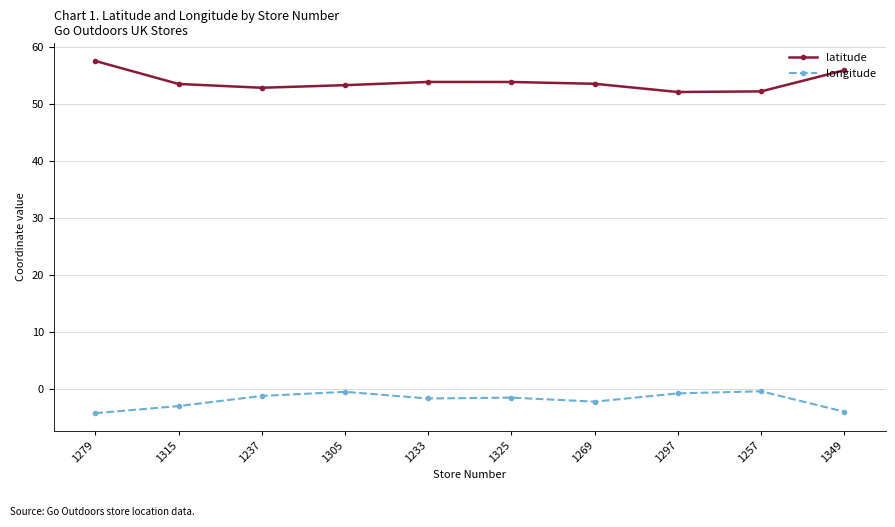

The value of latitude at 1269 is 53.5. True or false?

True